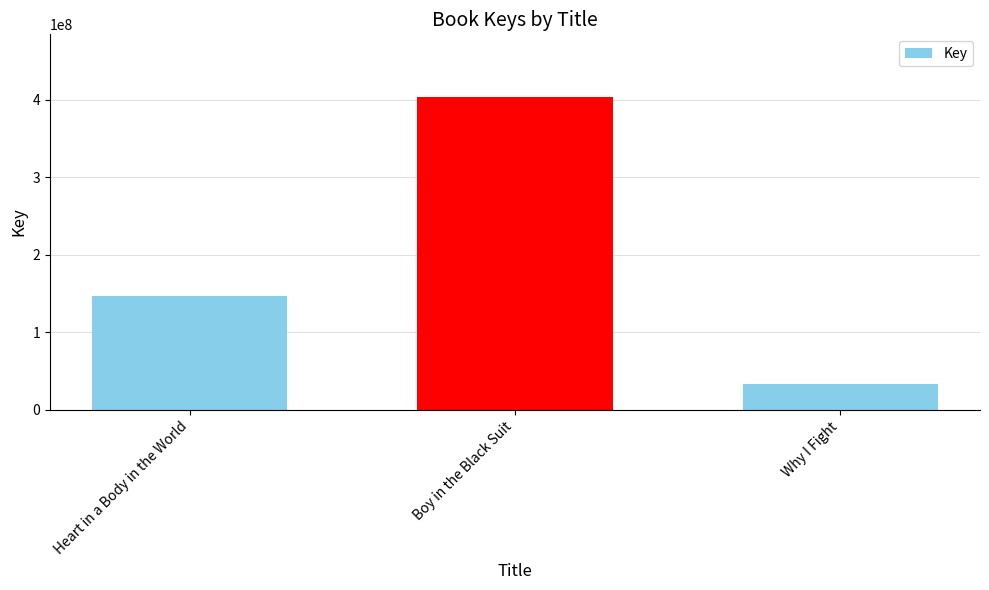

Reading right to left, what are all the values shown in this chart?

Why I Fight=34056307	Boy in the Black Suit=403687606	Heart in a Body in the World=146399216